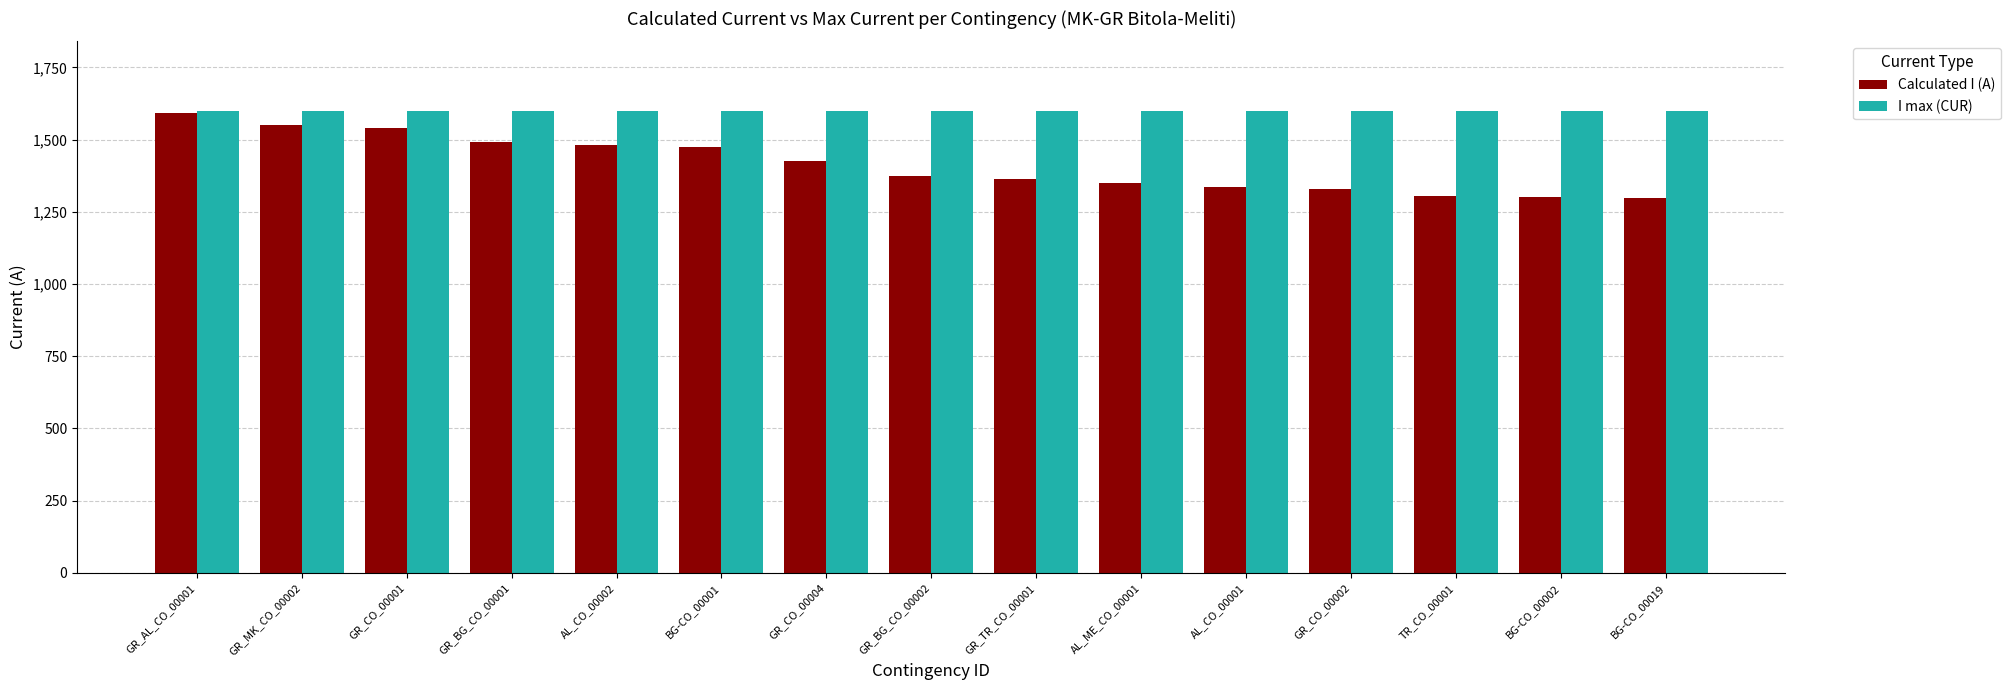

What is the difference between the highest and lowest values at GR_BG_CO_00001?

110